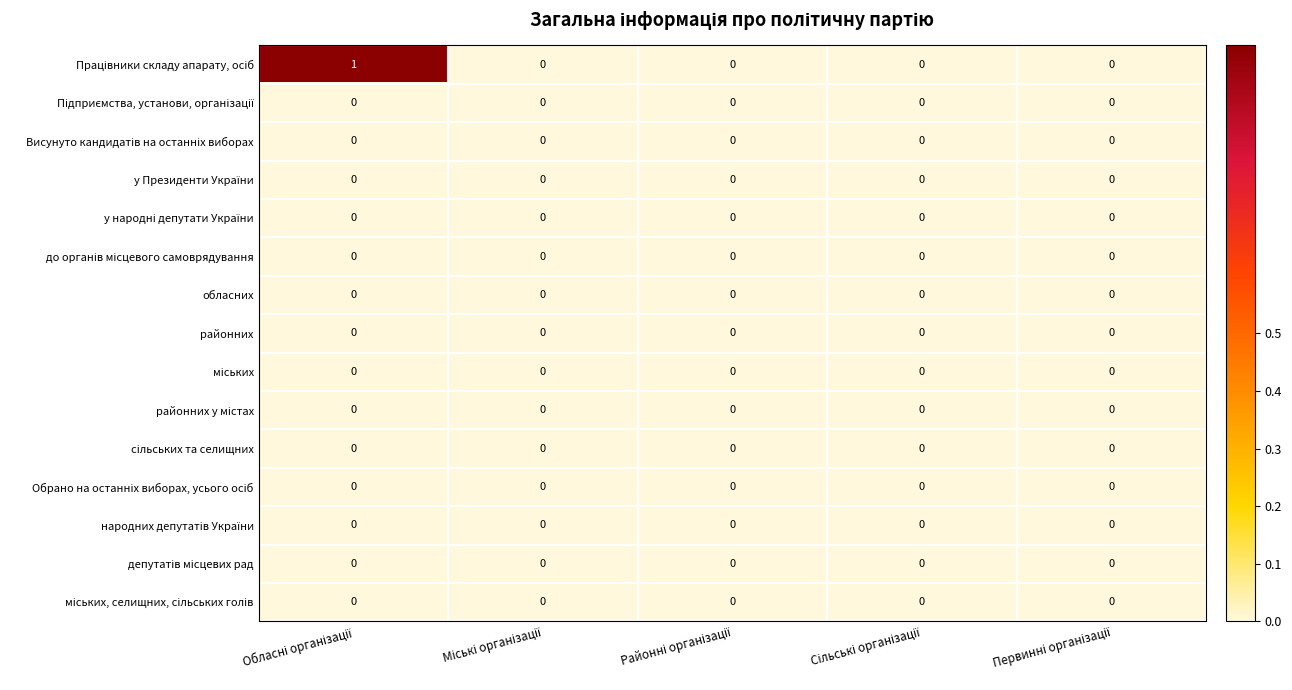

List the series in order of their peak value, lowest first.

Підприємства, установи, організації, Висунуто кандидатів на останніх виборах, у Президенти України, у народні депутати України, до органів місцевого самоврядування, обласних, районних, міських, районних у містах, сільських та селищних, Обрано на останніх виборах, усього осіб, народних депутатів України, депутатів місцевих рад, міських, селищних, сільських голів, Працівники складу апарату, осіб